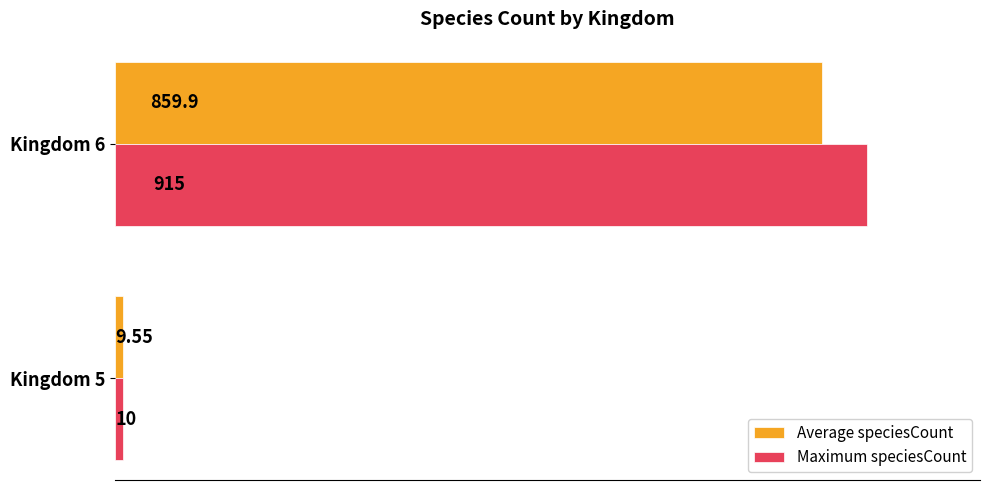

What is the sum of the Maximum speciesCount values at Kingdom 5 and Kingdom 6?

925.0